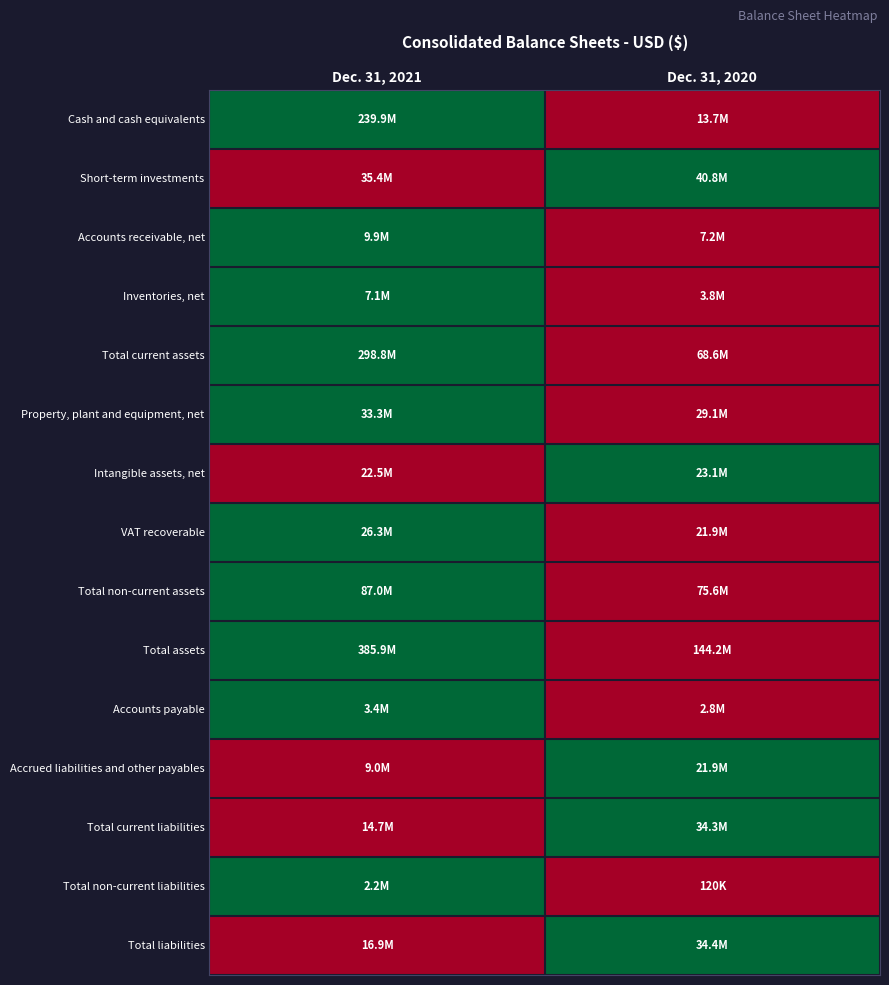

Reading left to right, transcribe all the data shown in this chart.

Cash and cash equivalents: Dec. 31, 2021=1	Dec. 31, 2020=0
Short-term investments: Dec. 31, 2021=0	Dec. 31, 2020=1
Accounts receivable, net: Dec. 31, 2021=1	Dec. 31, 2020=0
Inventories, net: Dec. 31, 2021=1	Dec. 31, 2020=0
Total current assets: Dec. 31, 2021=1	Dec. 31, 2020=0
Property, plant and equipment, net: Dec. 31, 2021=1	Dec. 31, 2020=0
Intangible assets, net: Dec. 31, 2021=0	Dec. 31, 2020=1
VAT recoverable: Dec. 31, 2021=1	Dec. 31, 2020=0
Total non-current assets: Dec. 31, 2021=1	Dec. 31, 2020=0
Total assets: Dec. 31, 2021=1	Dec. 31, 2020=0
Accounts payable: Dec. 31, 2021=1	Dec. 31, 2020=0
Accrued liabilities and other payables: Dec. 31, 2021=0	Dec. 31, 2020=1
Total current liabilities: Dec. 31, 2021=0	Dec. 31, 2020=1
Total non-current liabilities: Dec. 31, 2021=1	Dec. 31, 2020=0
Total liabilities: Dec. 31, 2021=0	Dec. 31, 2020=1